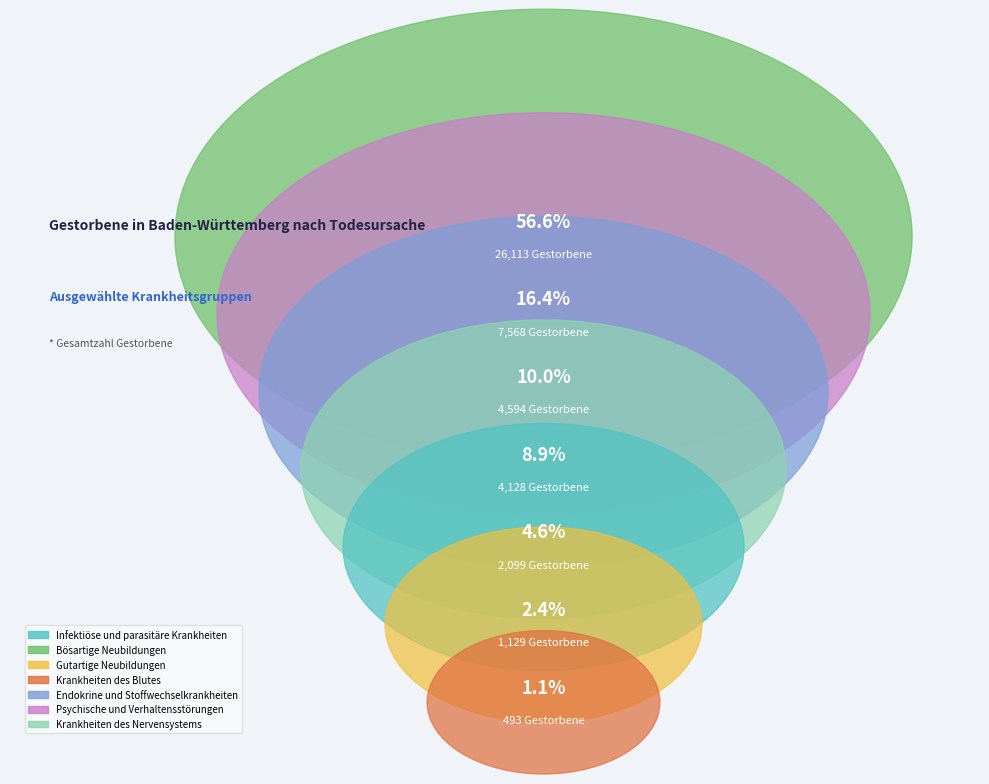

Which slice is the largest?

Bösartige Neubildungen